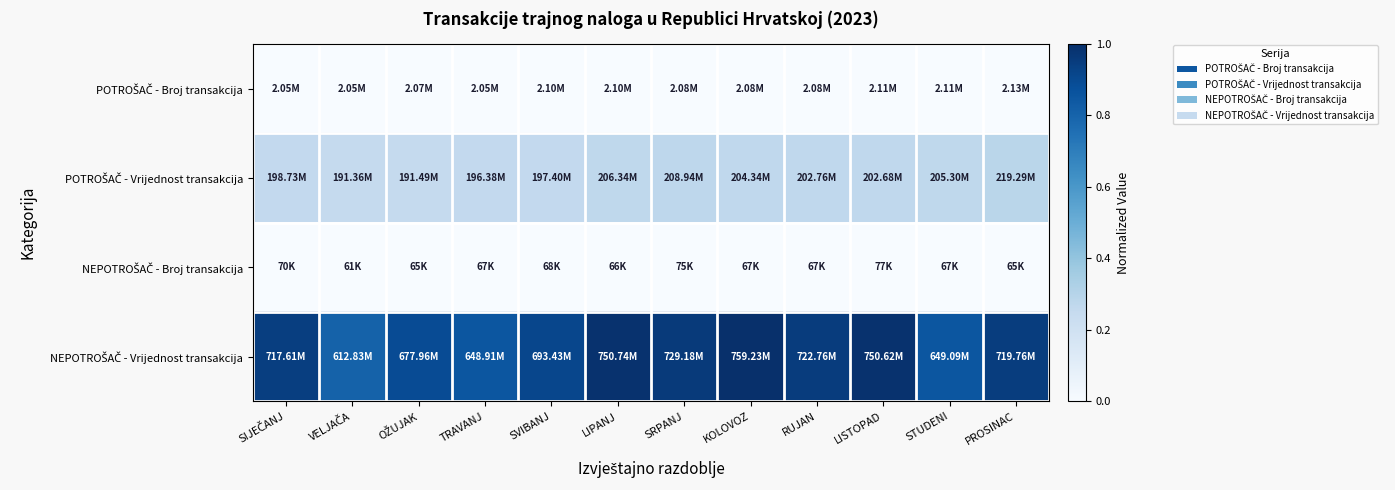

What is the total value across all series at PROSINAC?

1.2